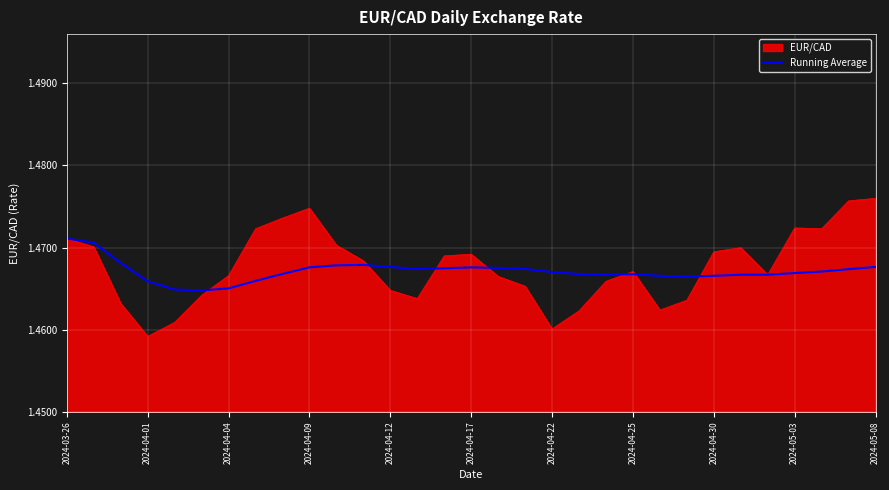

Does the chart have visible grid lines?

Yes